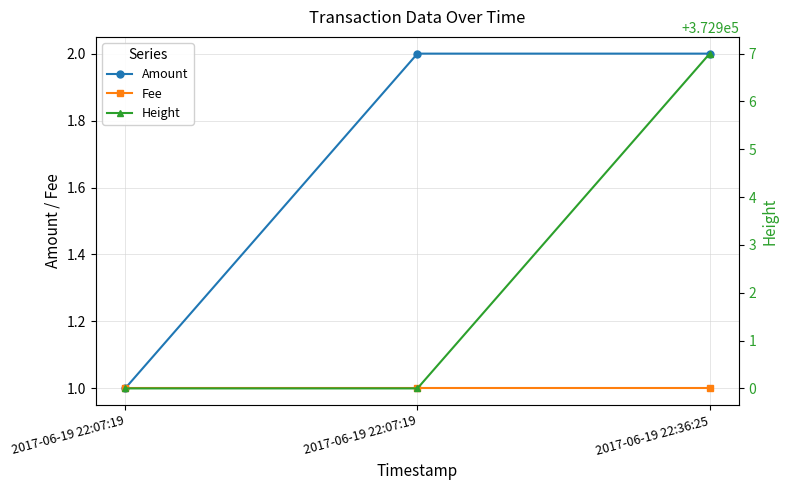

Is the value of Height at 2017-06-19 22:07:19 greater than the value of Amount at 2017-06-19 22:07:19?

Yes